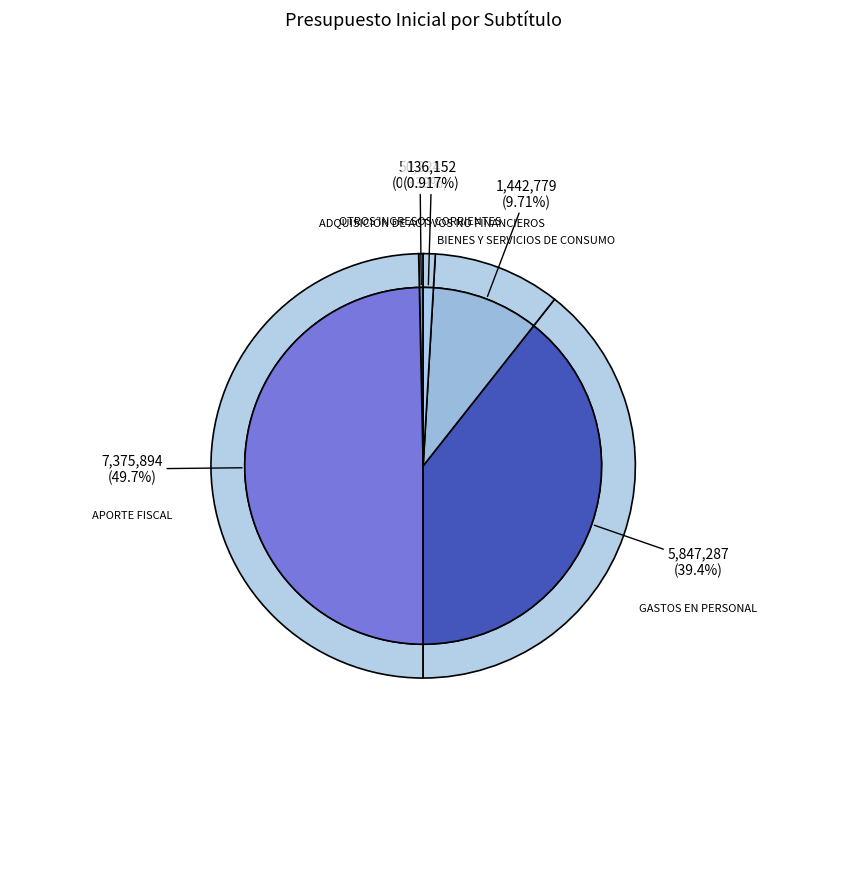

How many slices are in this pie chart?

5